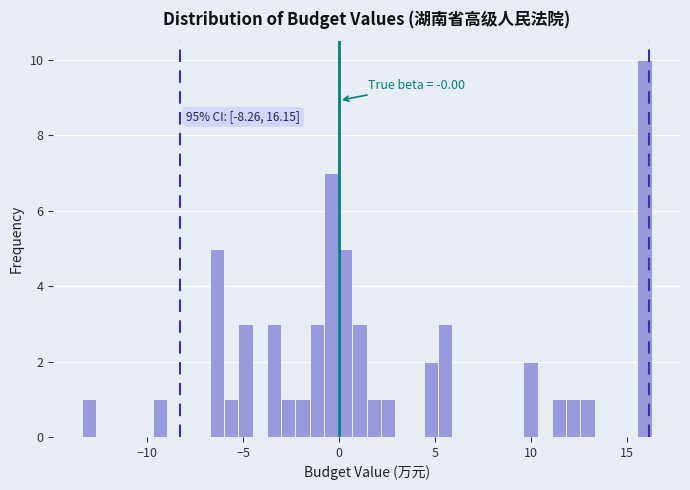

Around what value on the x-axis is the tallest bar? Give the approximate position of its centre, as read against the axis.

16.0